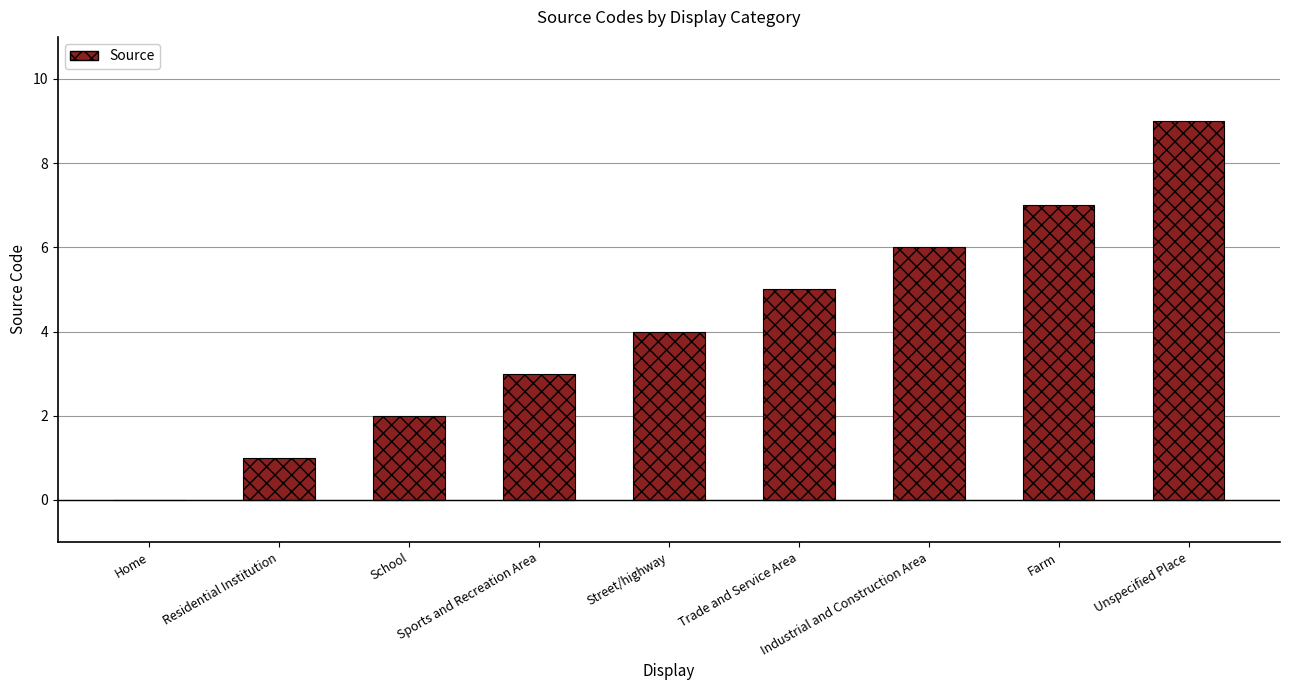

How many values are above zero?

8